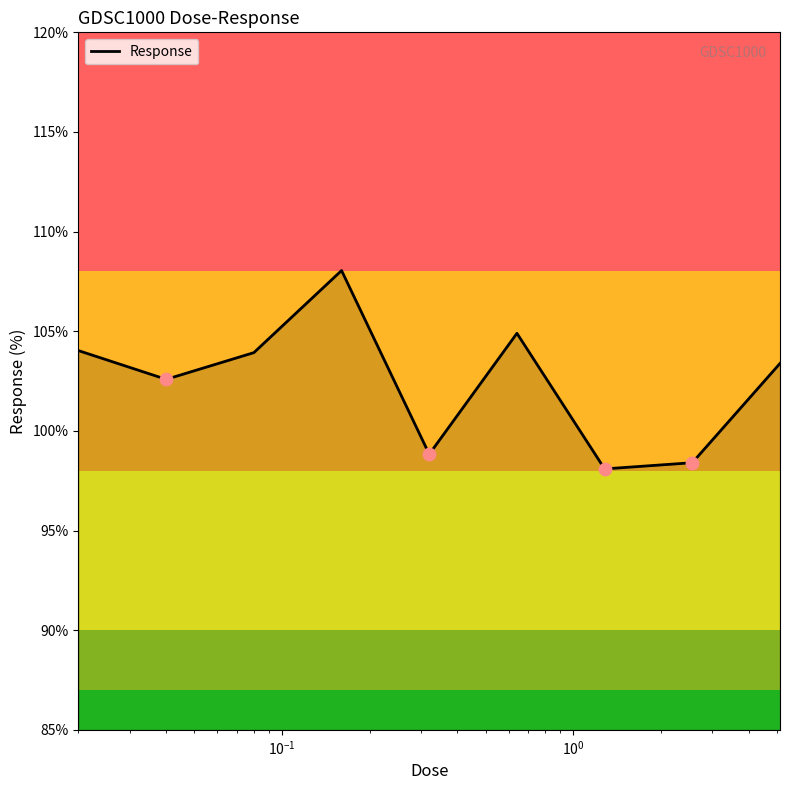

What is the smallest value displayed?

98.1